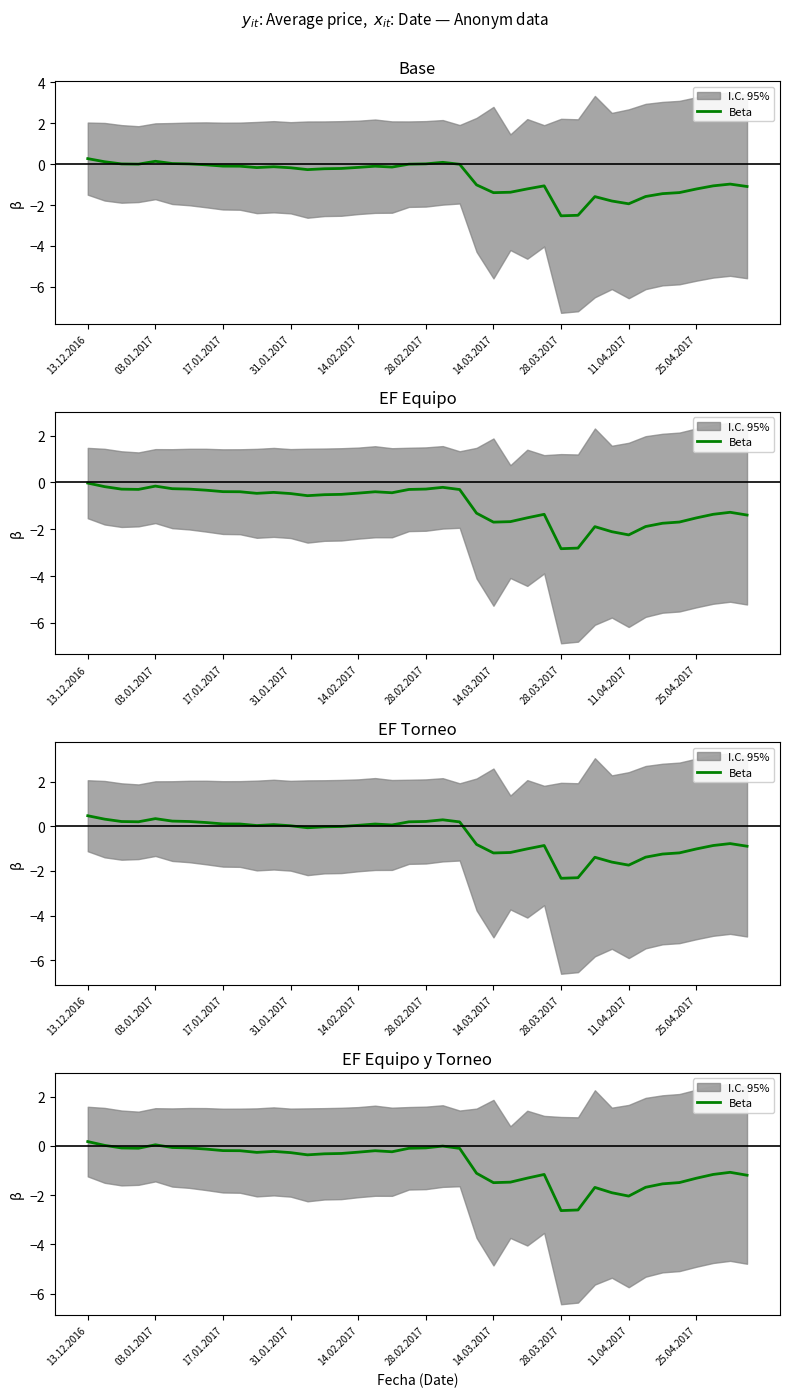

Is this an area chart (filled region under the line)?

No